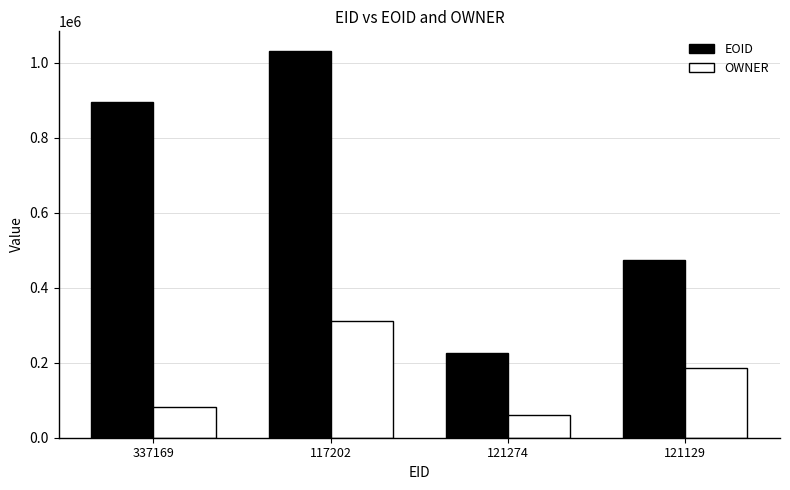

True or false: EOID has a value of 702242 at 121129.

False